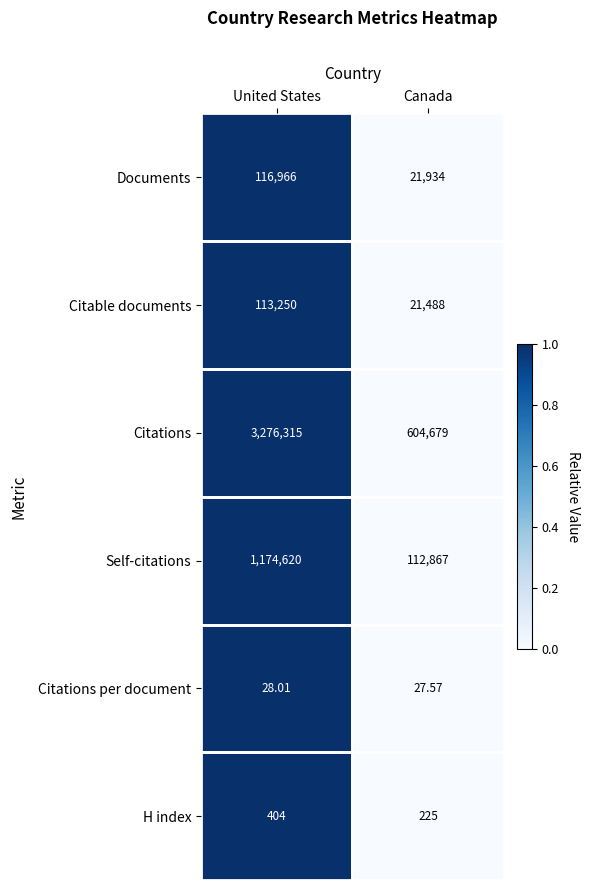

At which category is the sum across all series the highest?

United States